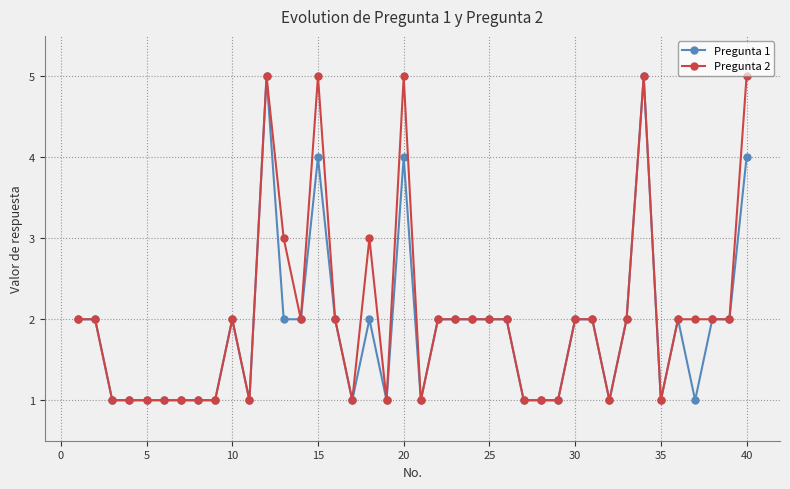

True or false: Pregunta 2 has more than 0 interior local peaks.

True